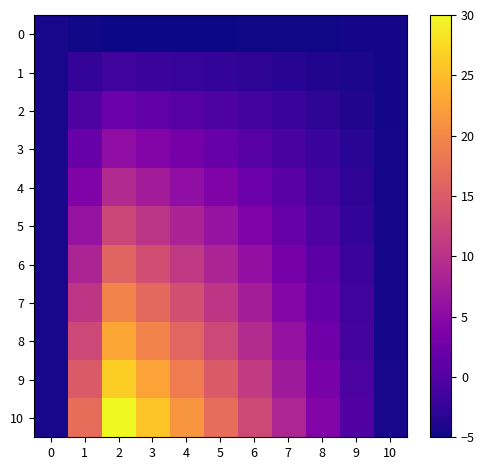

Between 2 and 8, which series saw the biggest shift?

row_10